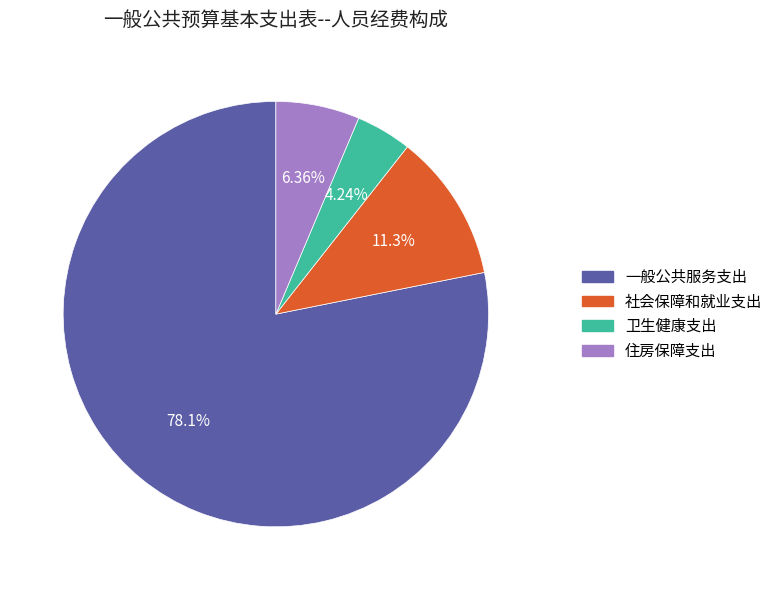

Combined, what portion of the pie is 一般公共服务支出 and 社会保障和就业支出?

89.4%